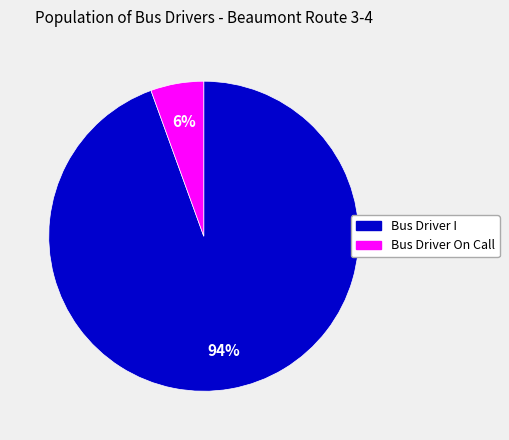

To the nearest percent, what percentage of the pie is Bus Driver I?

94%